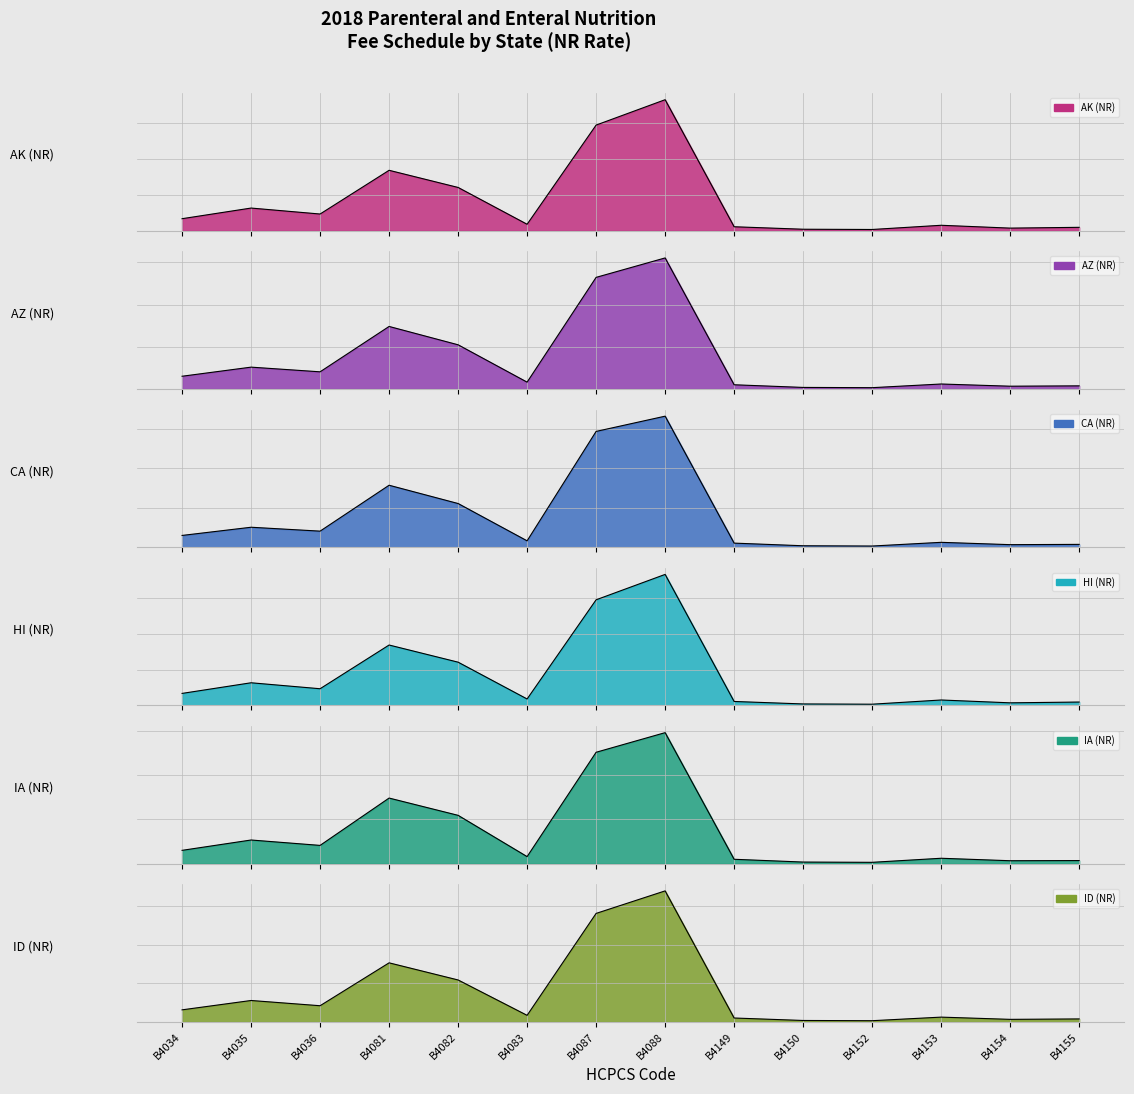

What is the sum of the AK (NR) values at B4081 and B4153?

18.3